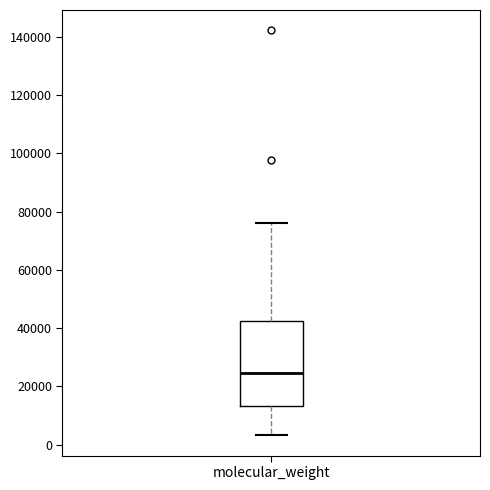

Where does the upper whisker of the box for molecular_weight end on the y-axis? The values are not printed on the chart, so give them approximately, as read against the axis.

76000